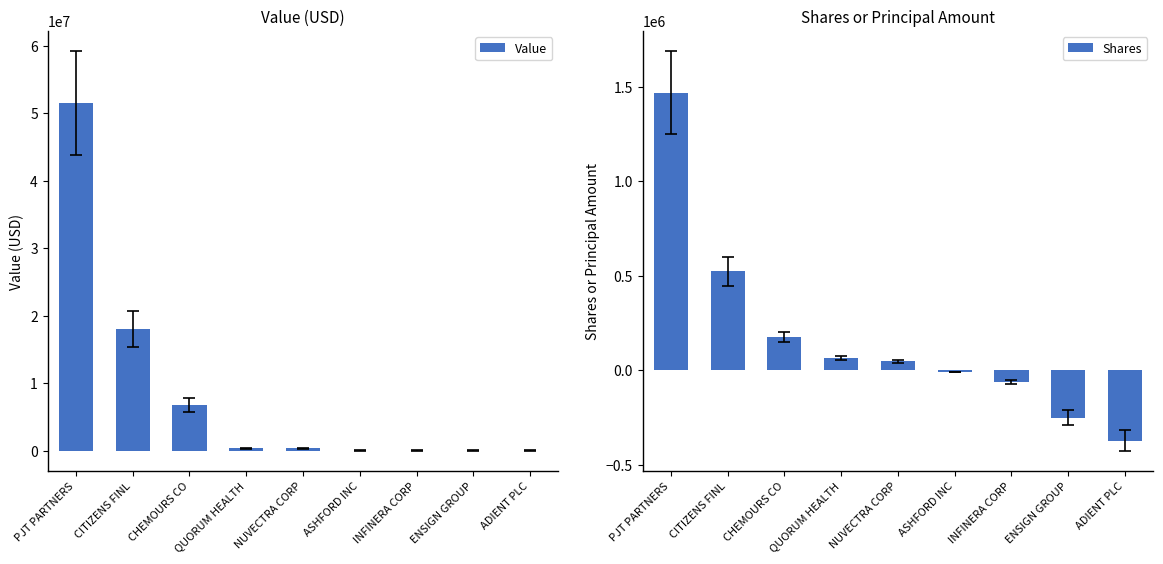

What is the sum of all Shares values?

1588867